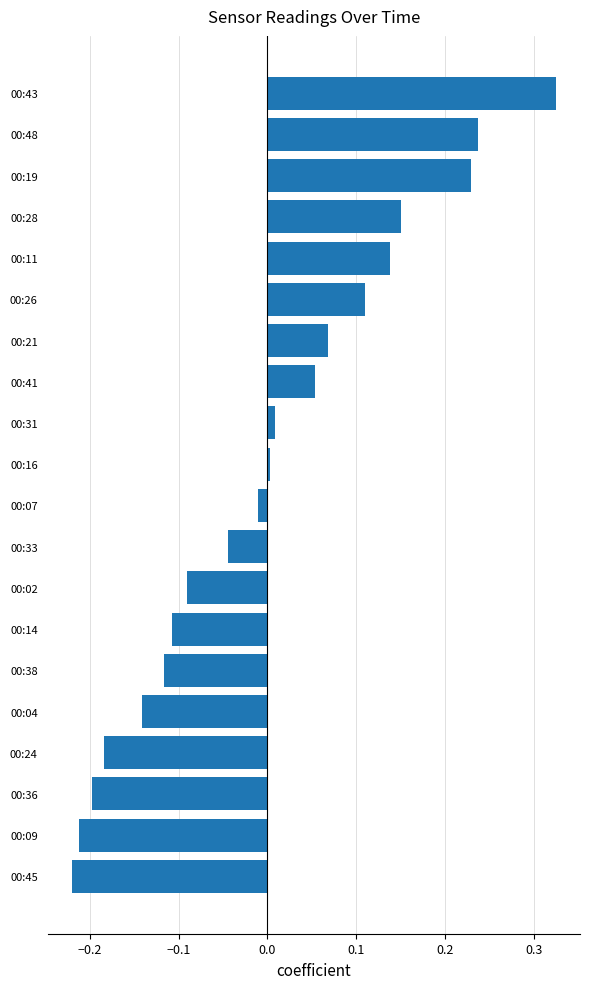

How many data points are above 0?

10